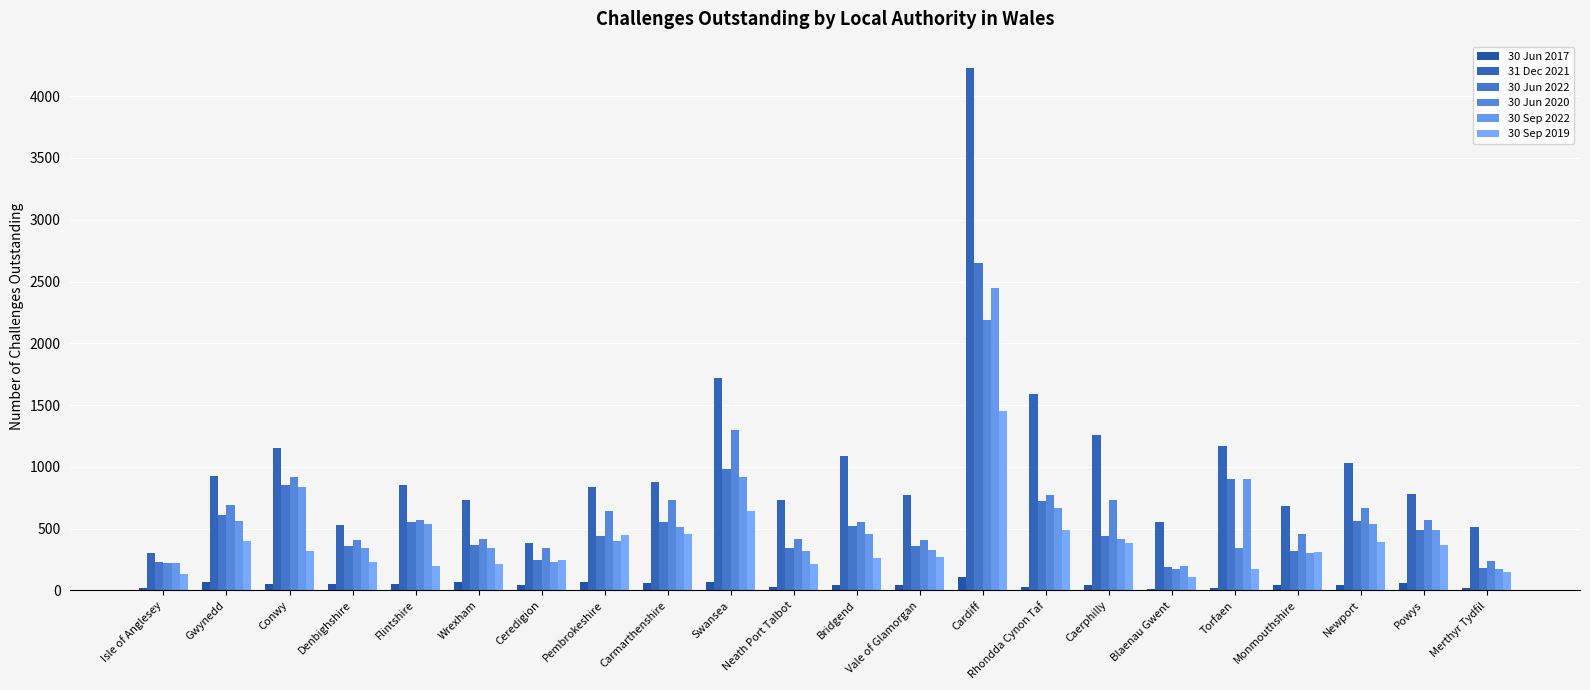

What are all the series names shown in the legend?

30 Jun 2017, 31 Dec 2021, 30 Jun 2022, 30 Jun 2020, 30 Sep 2022, 30 Sep 2019